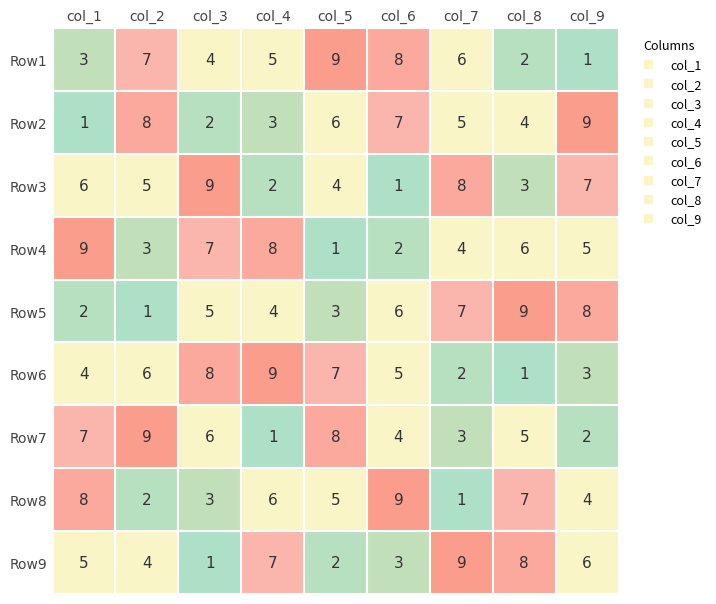

Reading left to right, extract all data points from this chart.

col_1: 3	1	6	9	2	4	7	8	5
col_2: 7	8	5	3	1	6	9	2	4
col_3: 4	2	9	7	5	8	6	3	1
col_4: 5	3	2	8	4	9	1	6	7
col_5: 9	6	4	1	3	7	8	5	2
col_6: 8	7	1	2	6	5	4	9	3
col_7: 6	5	8	4	7	2	3	1	9
col_8: 2	4	3	6	9	1	5	7	8
col_9: 1	9	7	5	8	3	2	4	6